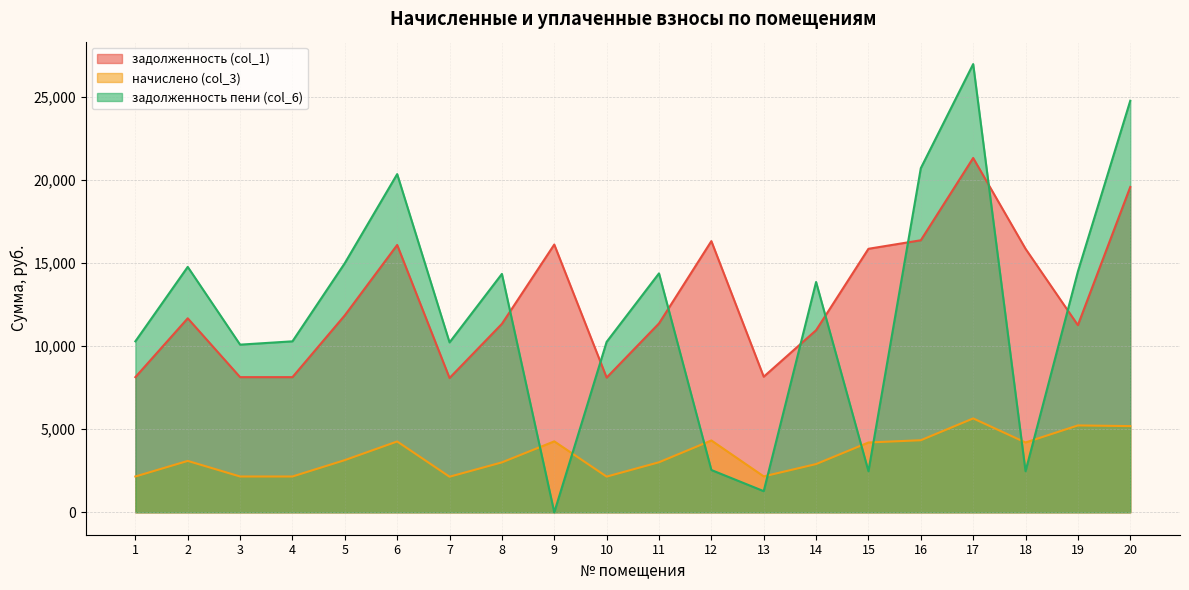

Reading left to right, transcribe all the data shown in this chart.

задолженность (col_1): 8140.6	11684.4	8140.6	8140.6	11864.2	16101.4	8089.2	11350.6	16127.0	8114.9	11376.2	16332.5	8166.2	10965.4	15870.2	16383.8	21340.1	15870.2	11271.1	19593.8
начислено (col_3): 2156.9	3095.9	2156.9	2156.9	3143.4	4266.1	2143.3	3007.3	4273.0	2150.0	3014.2	4327.3	2163.7	2905.3	4204.9	4341.0	5654.2	4204.9	5232.2	5191.4
задолженность пени (col_6): 10297.4	14780.3	10097.4	10297.4	15007.6	20367.5	10232.5	14357.9	0.0	10264.9	14390.4	2547.5	1273.4	13870.7	2474.7	20724.8	26994.2	2474.7	14503.4	24785.3